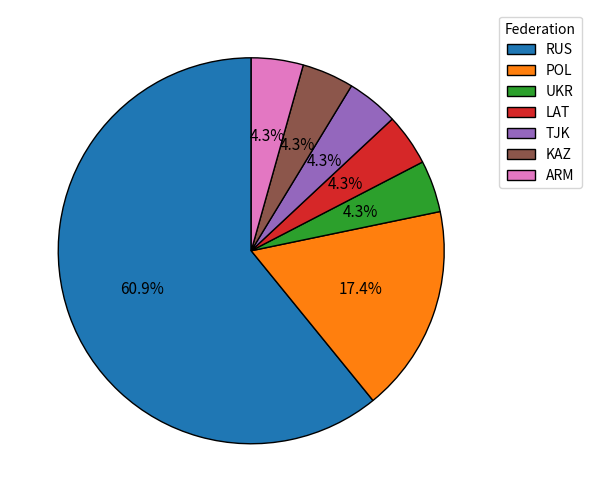

The RUS slice represents 61% of the pie. True or false?

True